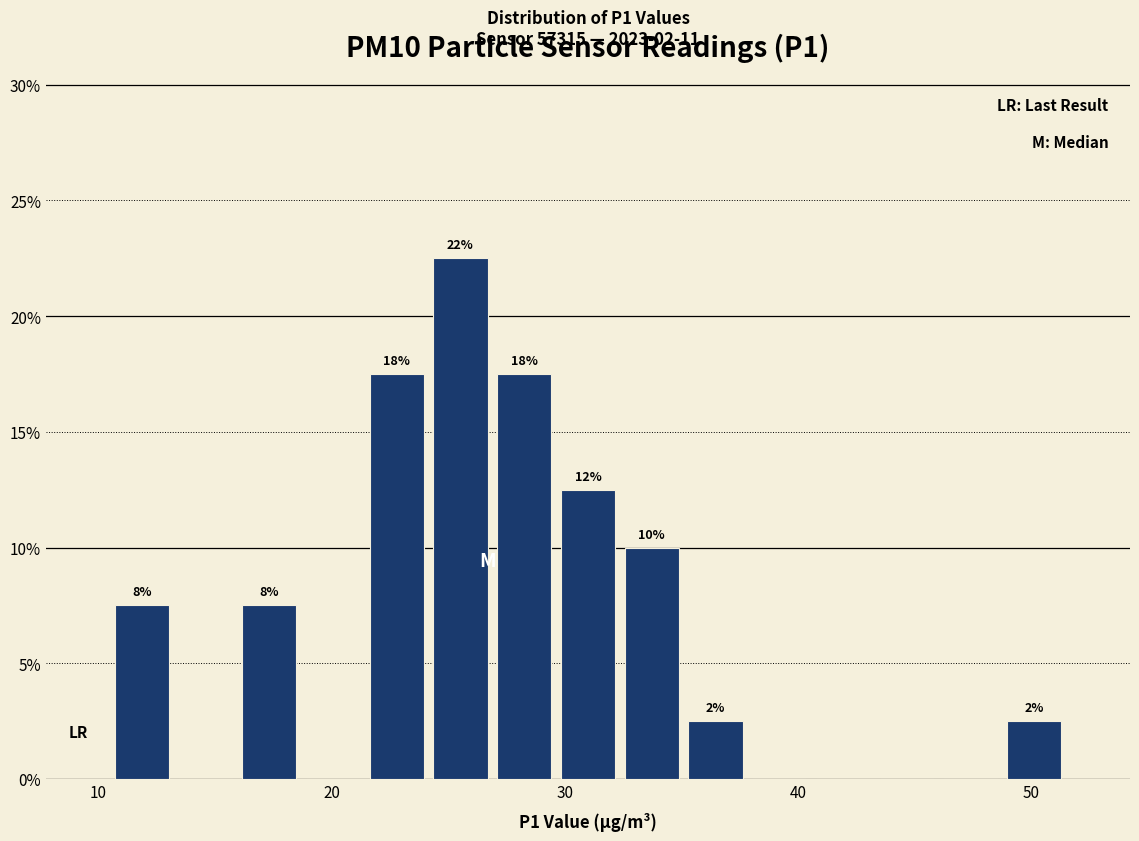

Read against the x-axis, roughly where is the centre of the tallest bar?

26